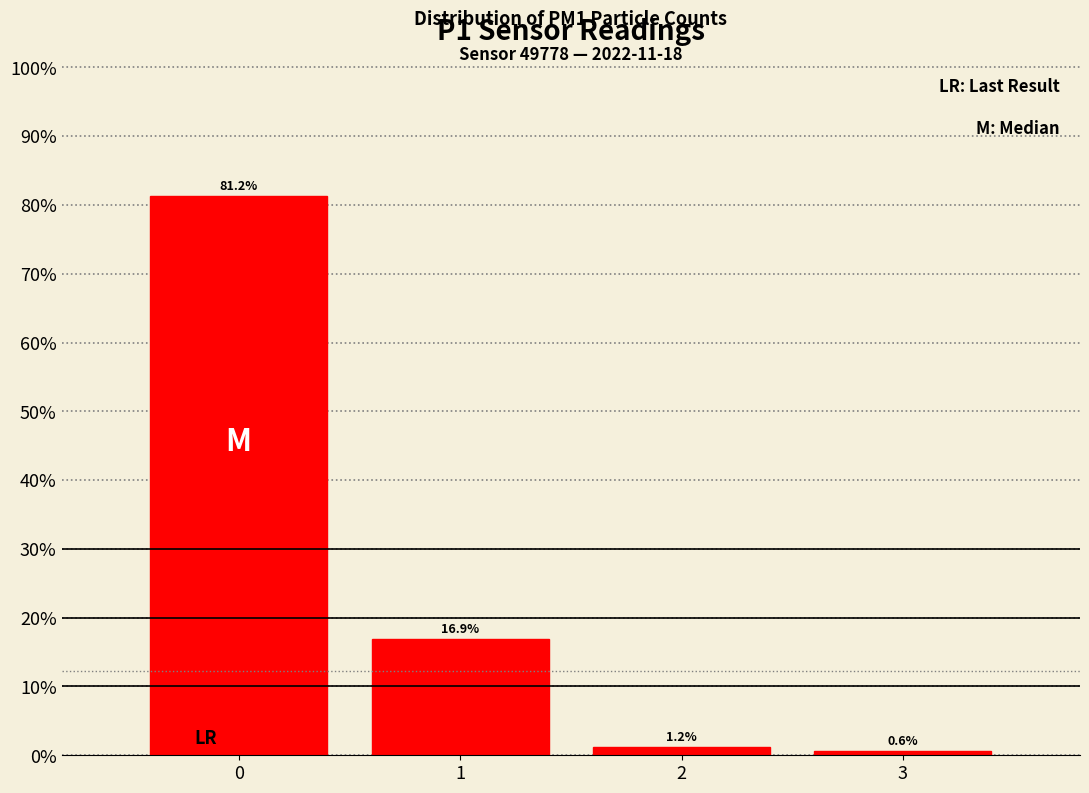

What is the height of the bar covering 1.5 to 2.5 on the x-axis?

1.2